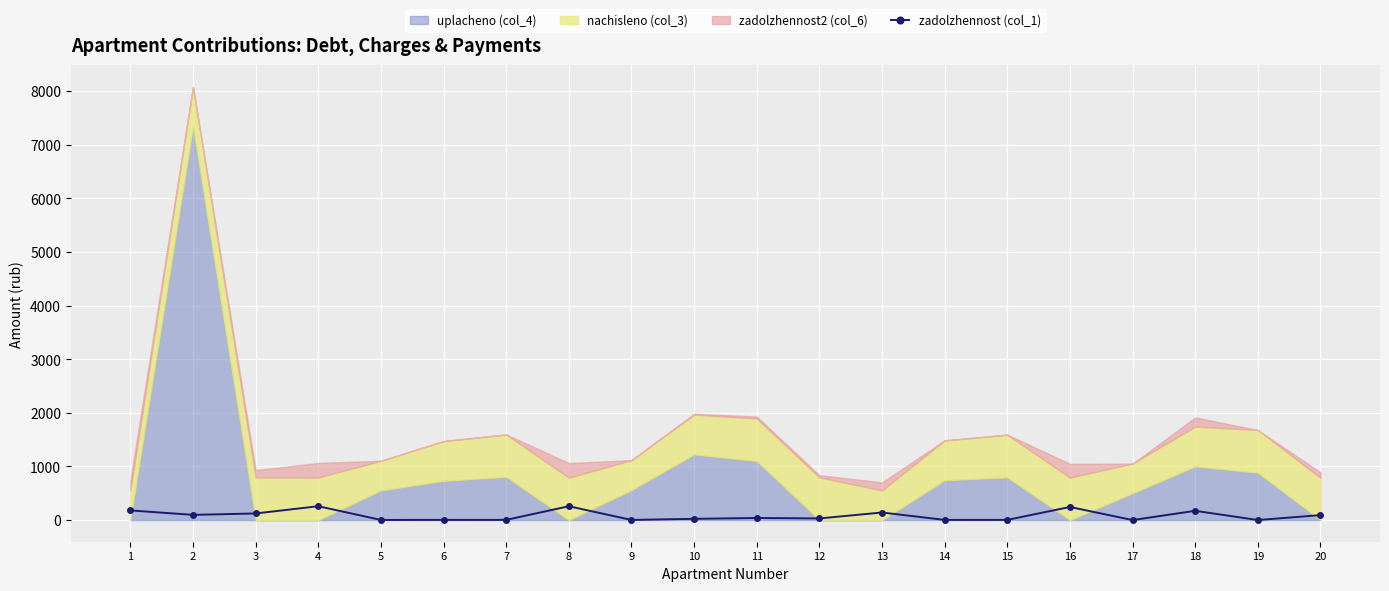

True or false: there are more than 0 points higher than both neighbors.

True